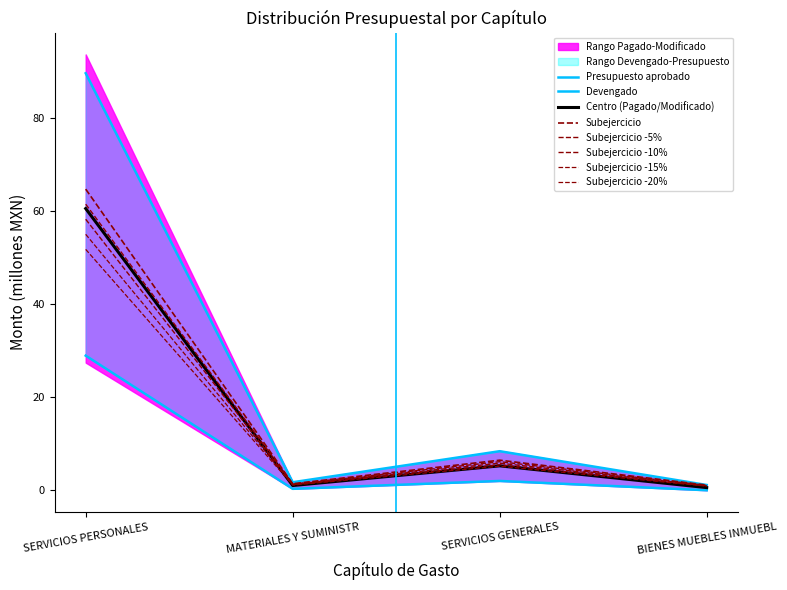

True or false: Devengado and Presupuesto aprobado intersect in this chart.

False